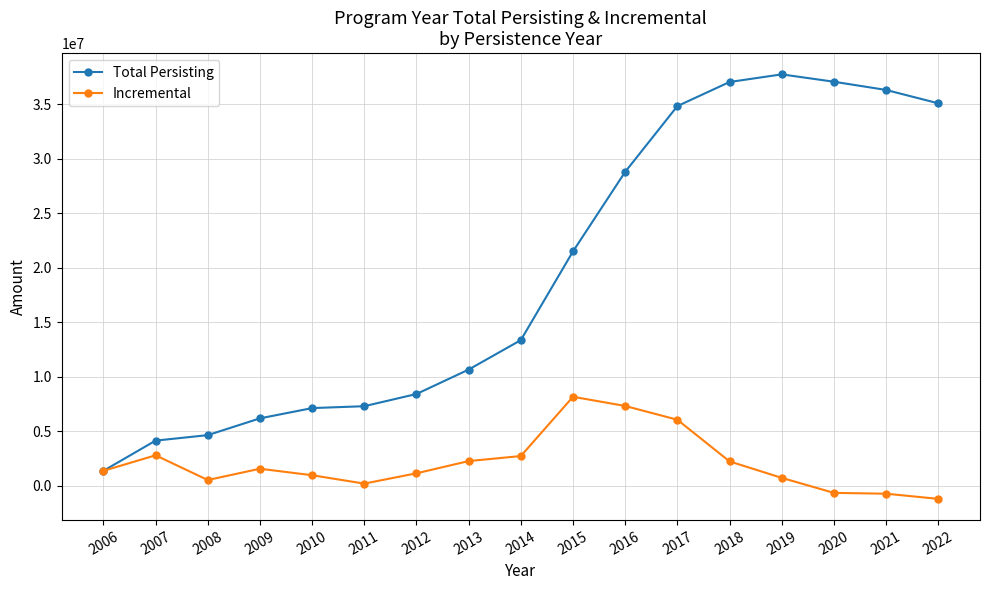

What is the lowest value of the Incremental series?

-1227709.8